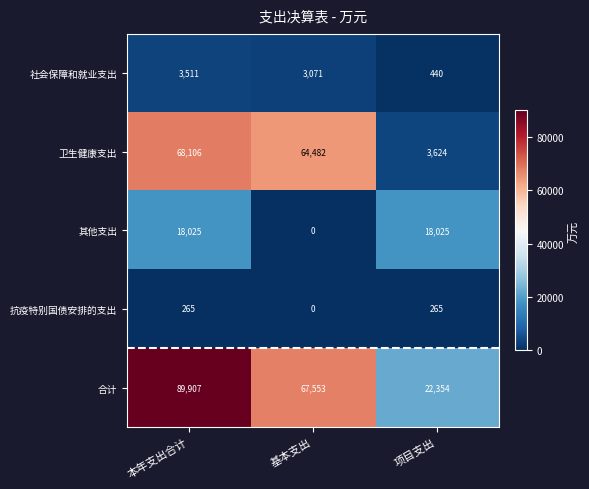

Count the number of categories in the chart.

3